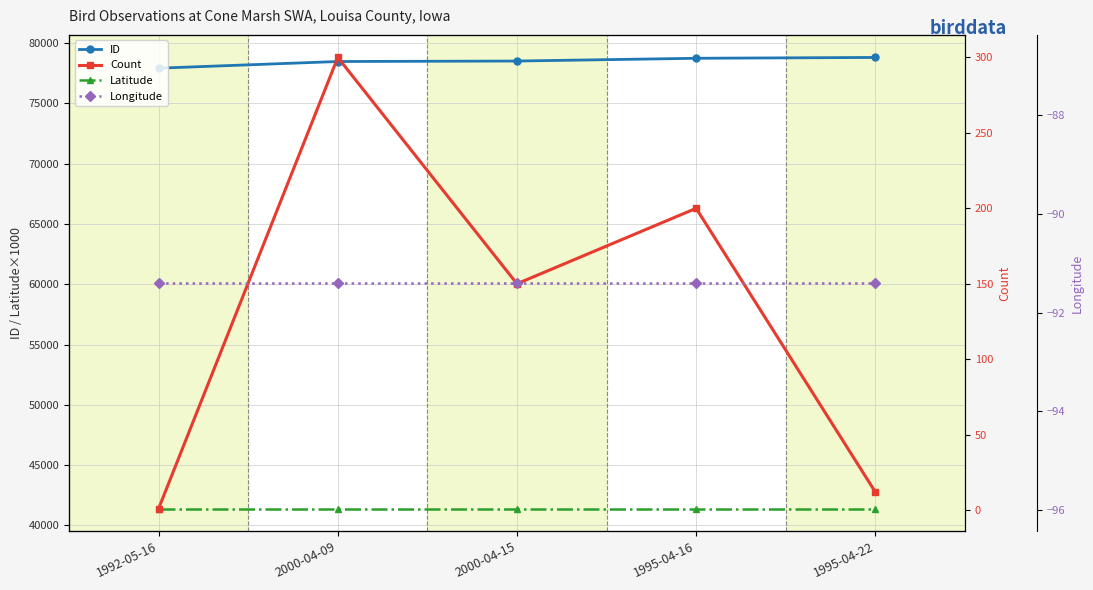

Does the chart have visible grid lines?

Yes